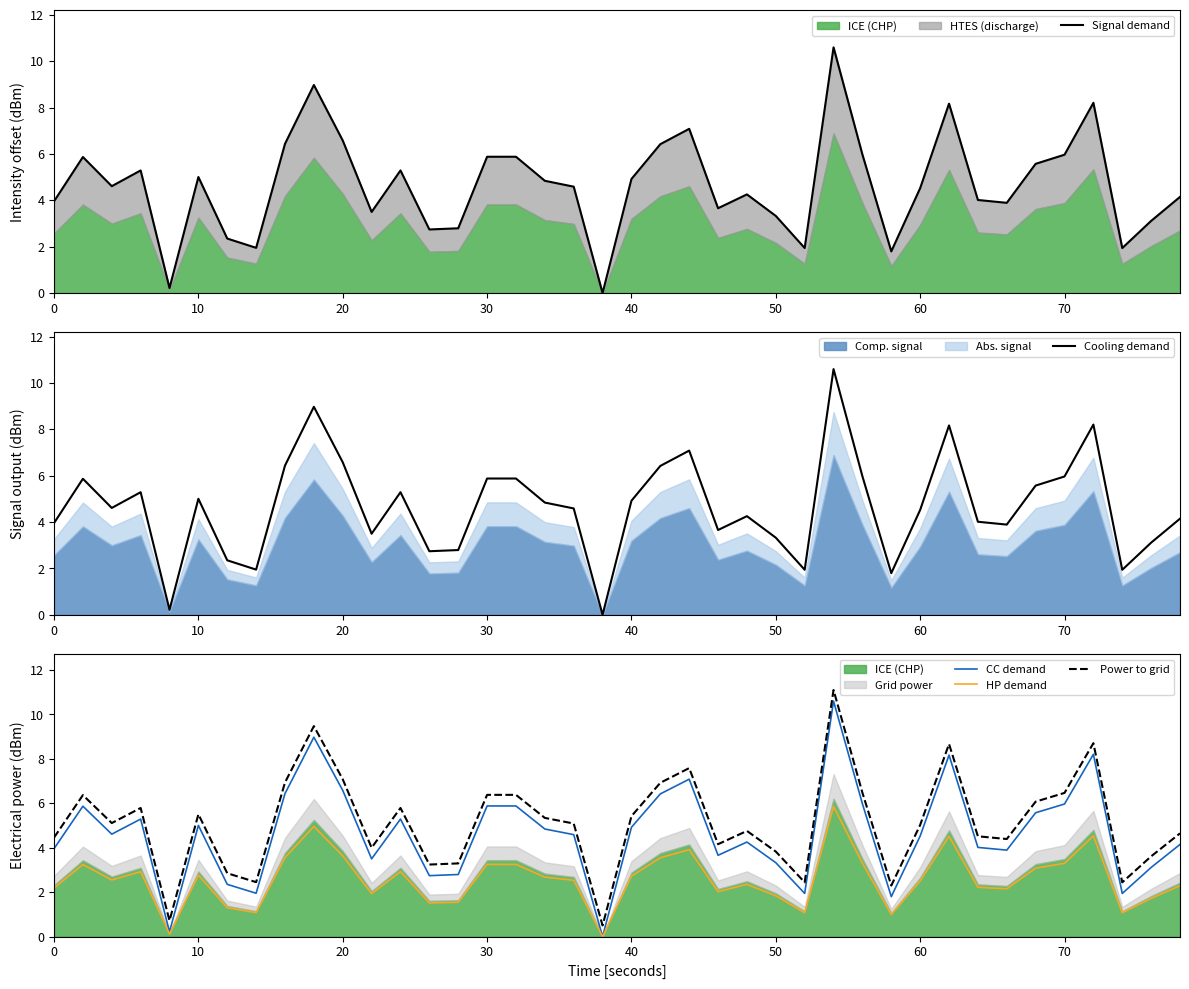

What is the maximum value for Cooling demand?

10.6